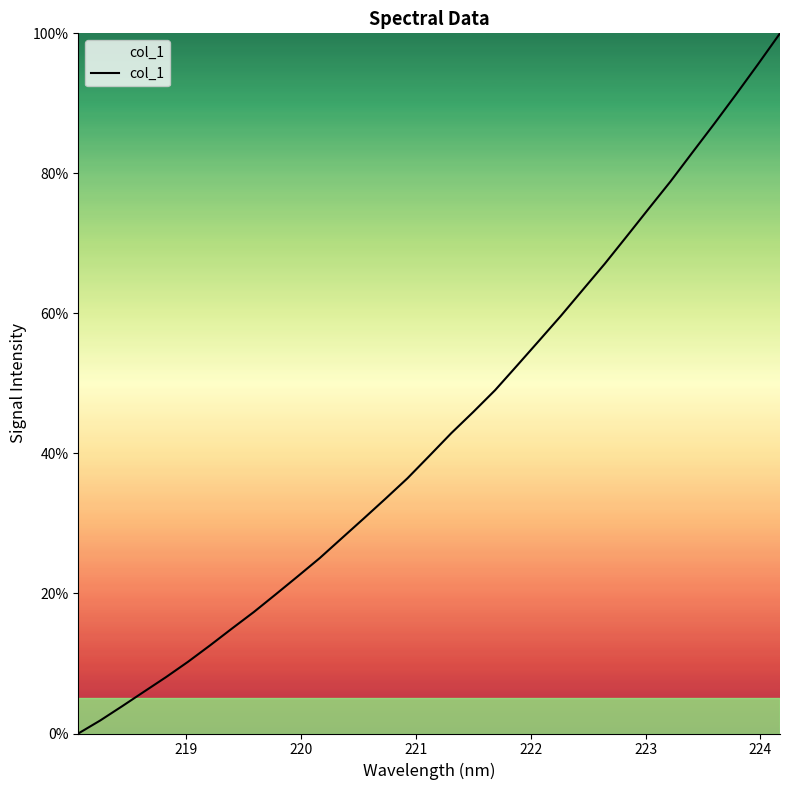

What is the greatest value displayed?

100.0